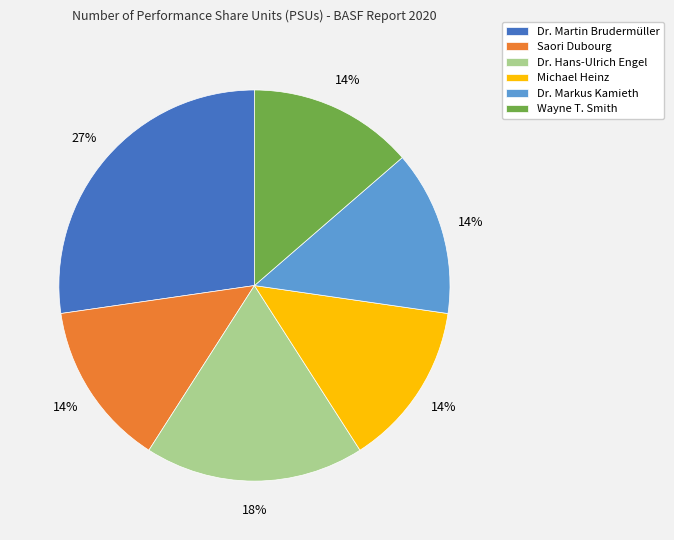

What percentage is the Michael Heinz slice, to the nearest percent?

14%